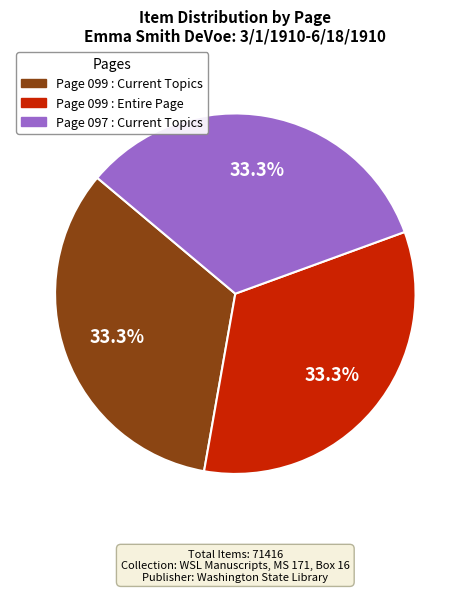

Is there any slice that represents more than half of the pie?

No